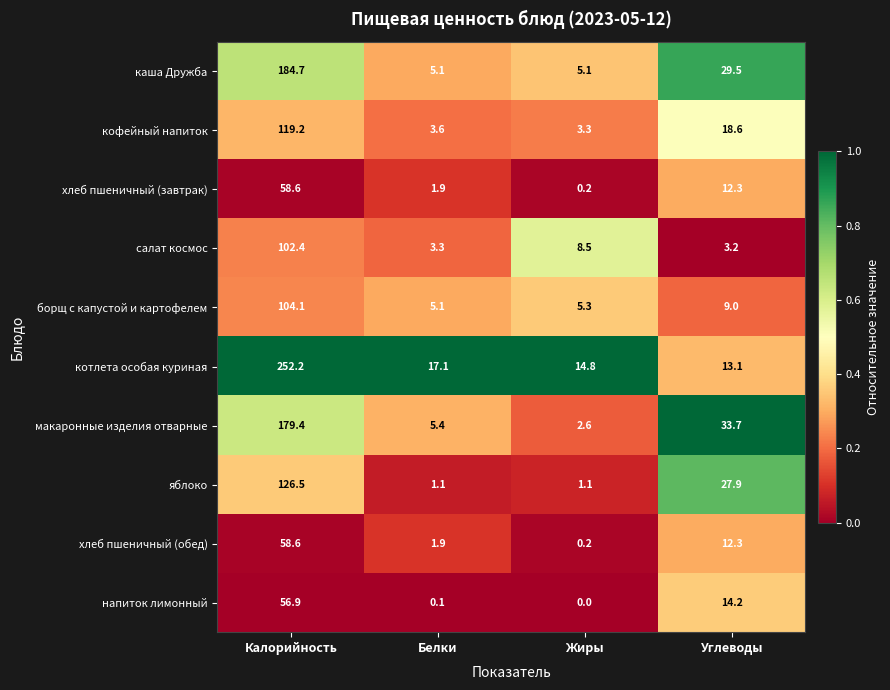

What is the sum of the каша Дружба values at Калорийность and Белки?

189.8